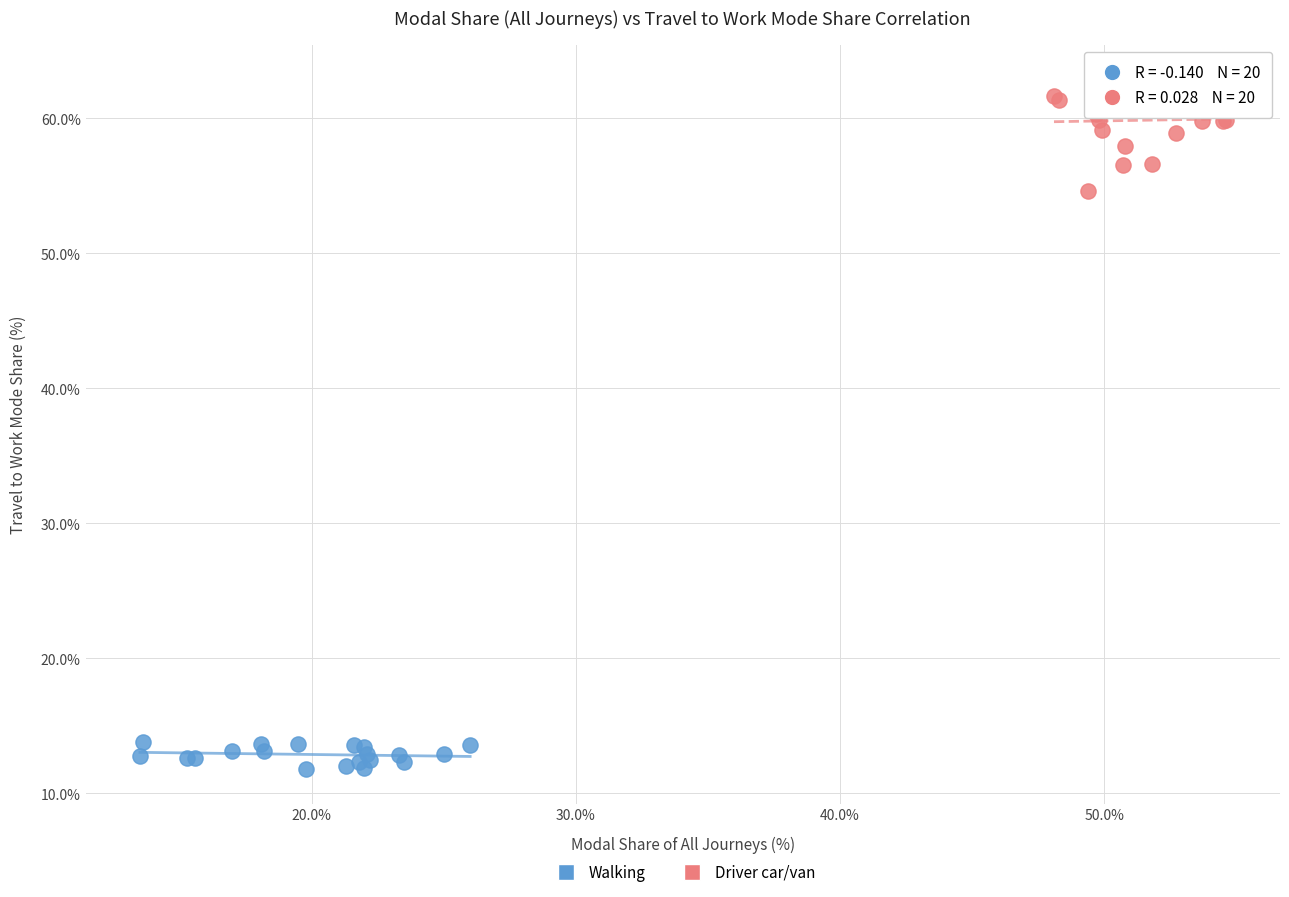

Which series has the widest spread of Y values?

Driver car/van